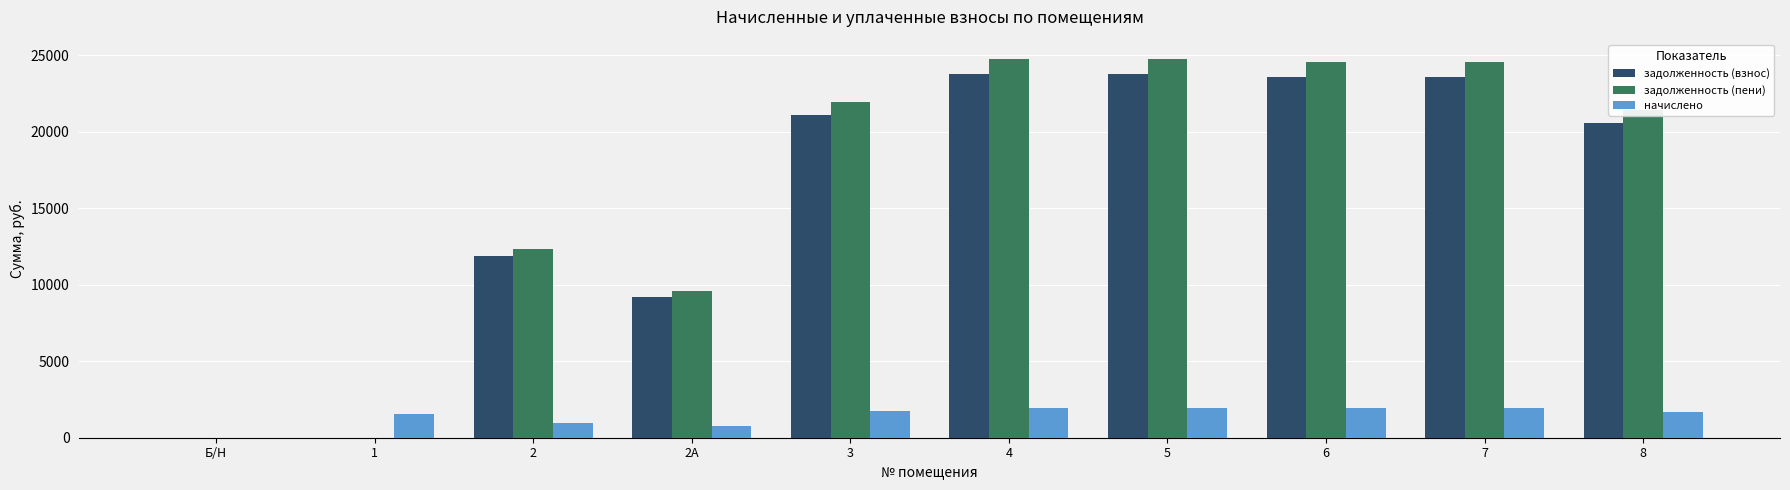

What is the difference between the начислено values at 1 and 5?

390.0